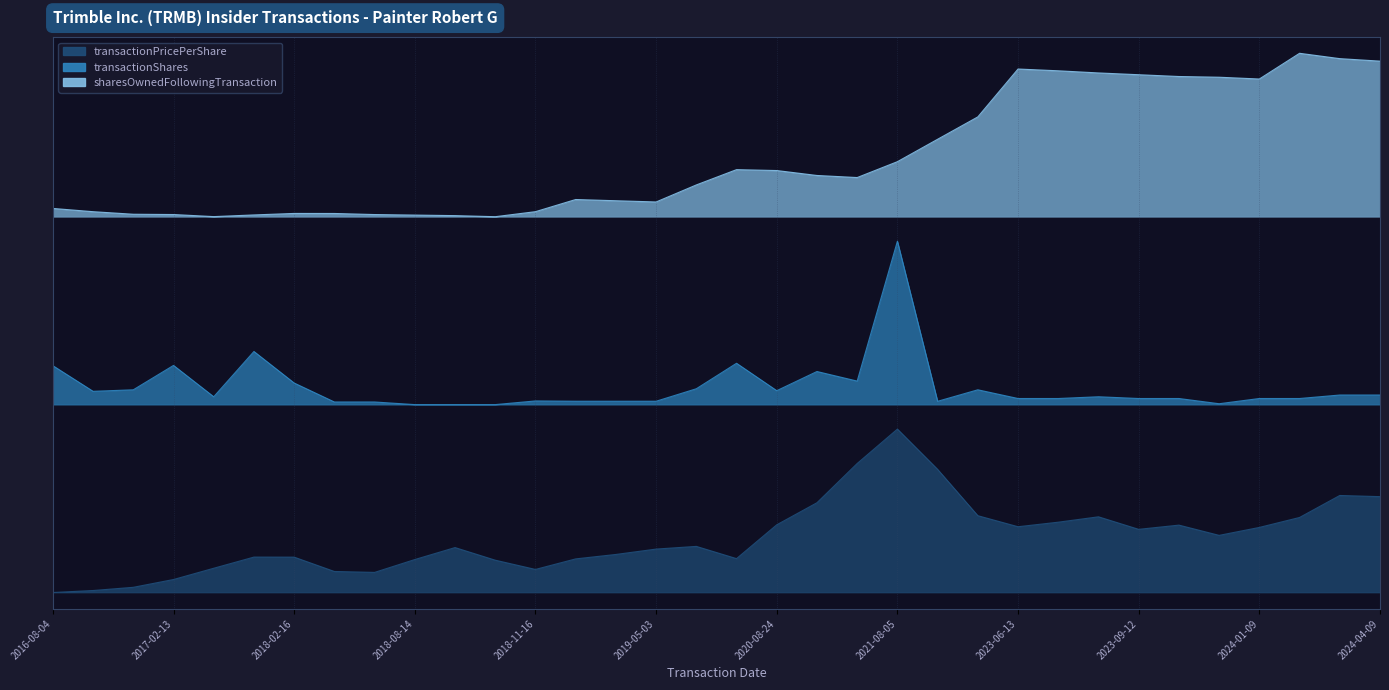

How many series are shown in this chart?

3